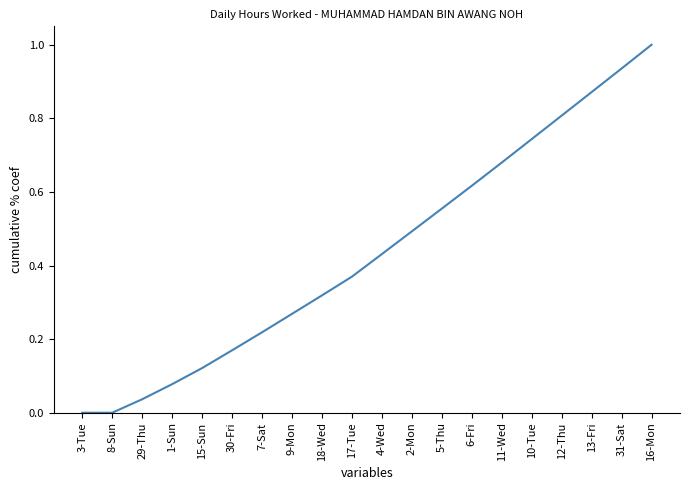

How many lines are shown in the chart?

1